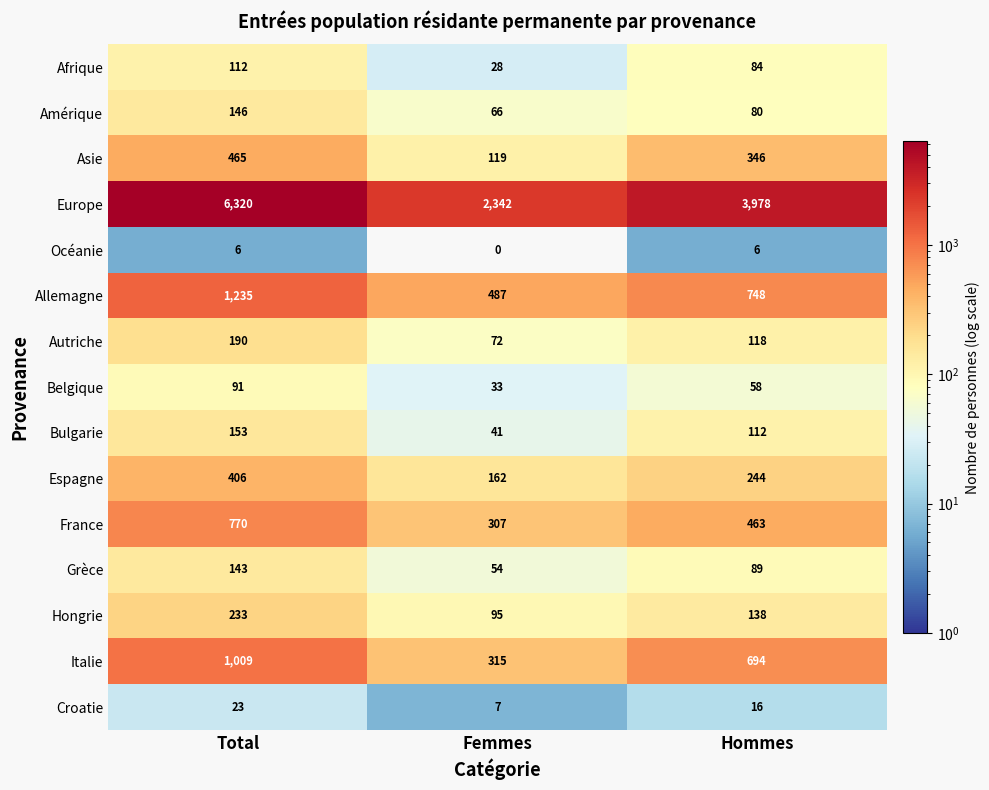

What is the spread (max minus min) of values at Total?

6314